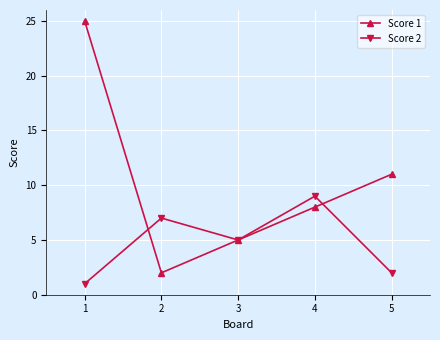

How many lines are shown in the chart?

2